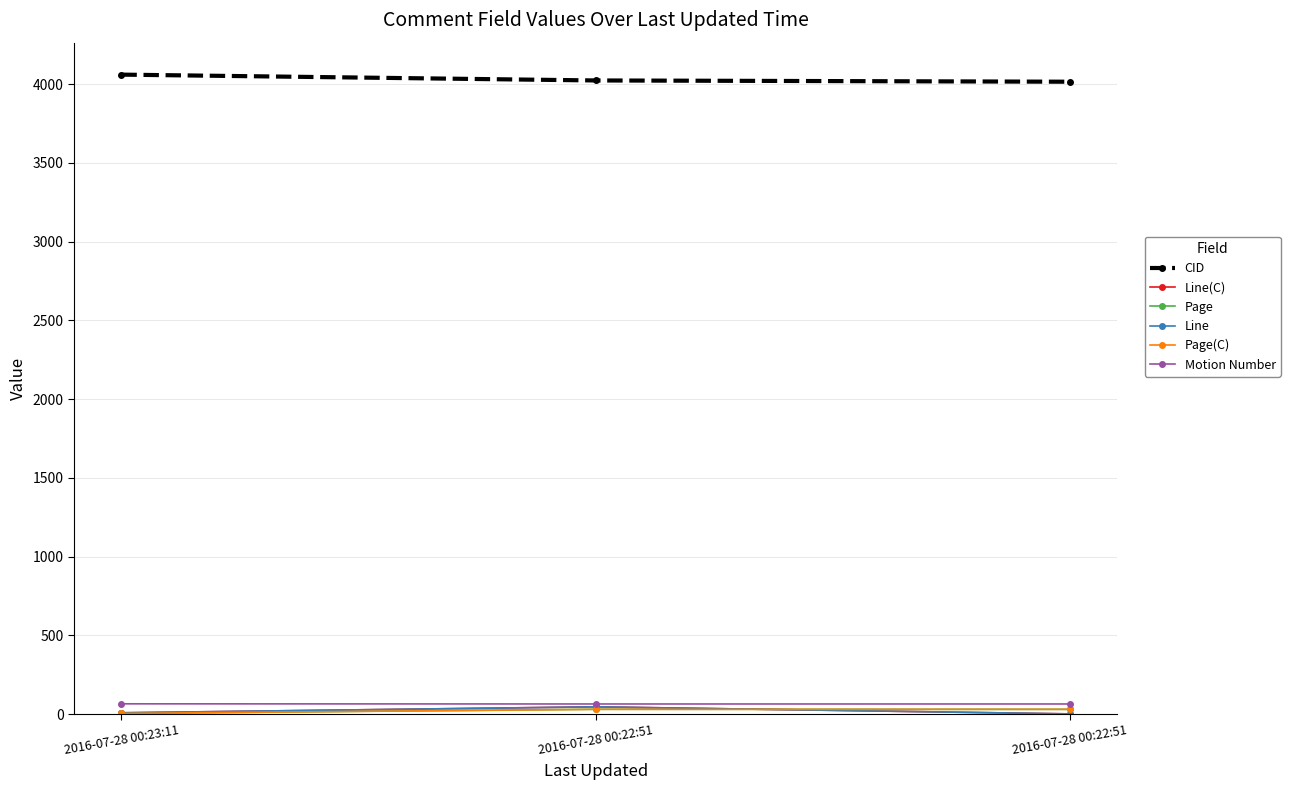

Reading left to right, transcribe all the data shown in this chart.

CID: 2016-07-28 00:23:11=4060.0	2016-07-28 00:22:51=4023.0	2016-07-28 00:22:51=4015.0
Line(C): 2016-07-28 00:23:11=8.0	2016-07-28 00:22:51=46.0	2016-07-28 00:22:51=1.0
Page: 2016-07-28 00:23:11=4.1	2016-07-28 00:22:51=30.5	2016-07-28 00:22:51=30.0
Line: 2016-07-28 00:23:11=8.0	2016-07-28 00:22:51=46.0	2016-07-28 00:22:51=1.0
Page(C): 2016-07-28 00:23:11=4.0	2016-07-28 00:22:51=30.0	2016-07-28 00:22:51=30.0
Motion Number: 2016-07-28 00:23:11=65.0	2016-07-28 00:22:51=64.0	2016-07-28 00:22:51=64.0